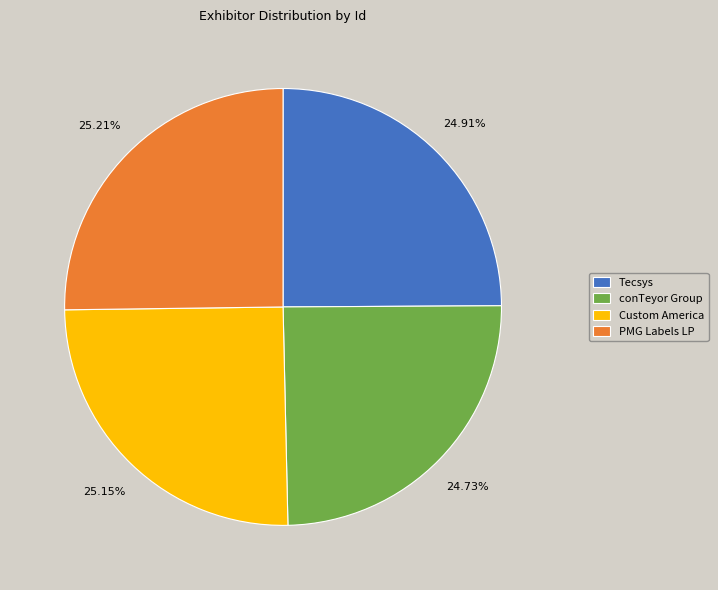

What portion of the pie excludes conTeyor Group?

75.3%